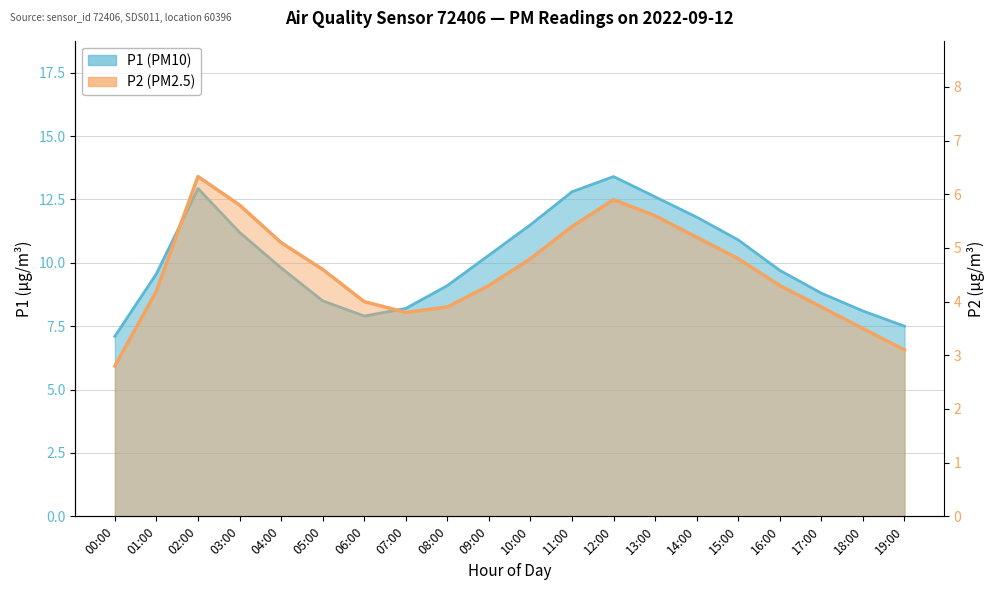

What is the difference between the P2 values at 06:00 and 04:00?

1.1